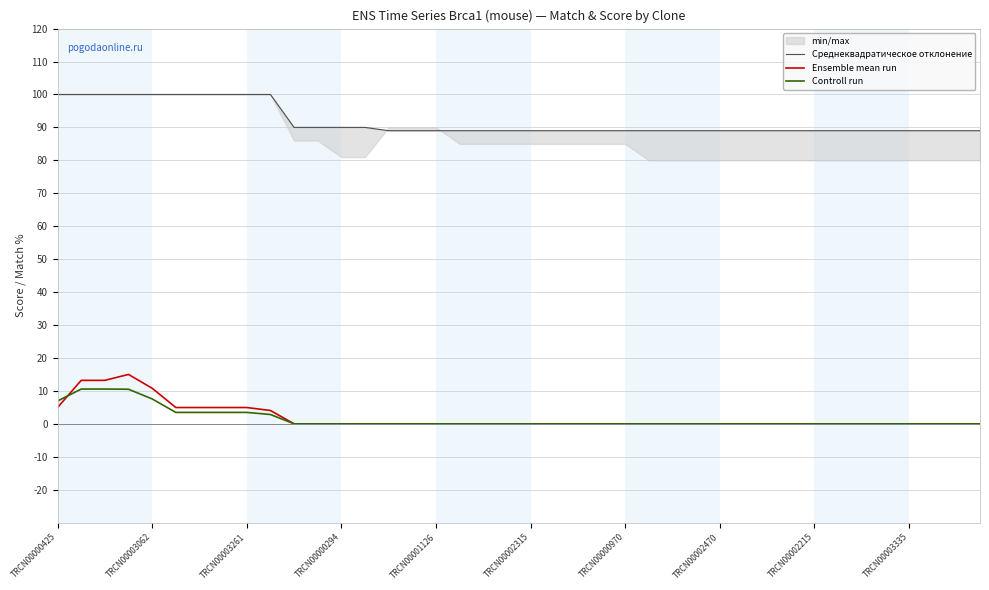

What is the difference between the maximum and minimum values in the Среднеквадратическое отклонение series?

11.0